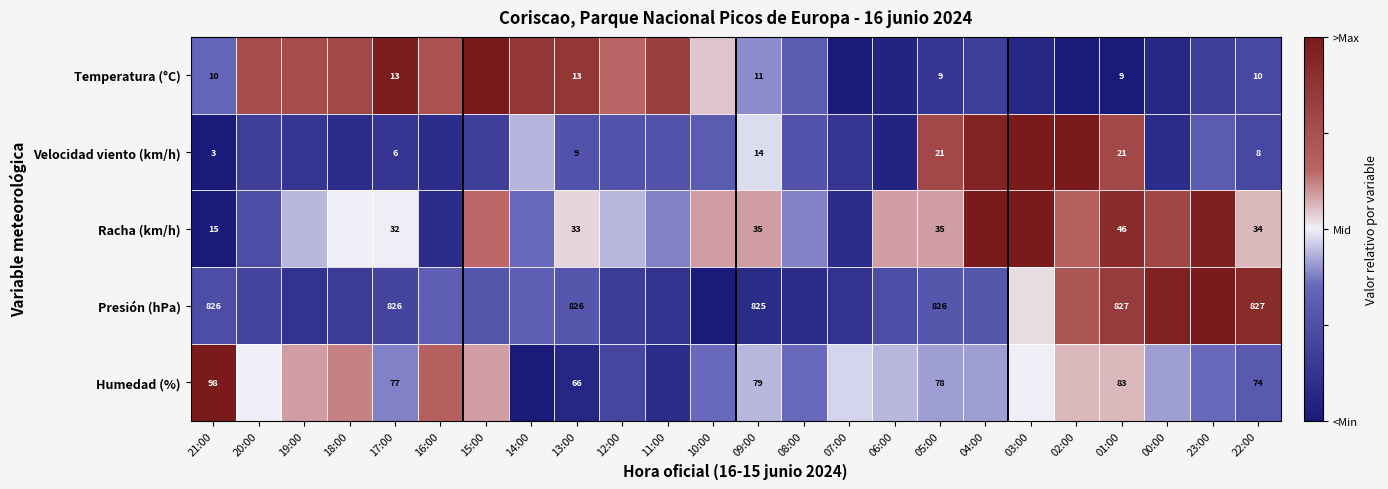

Is the value of Velocidad viento (km/h) at 01:00 greater than the value of Temperatura (°C) at 22:00?

Yes